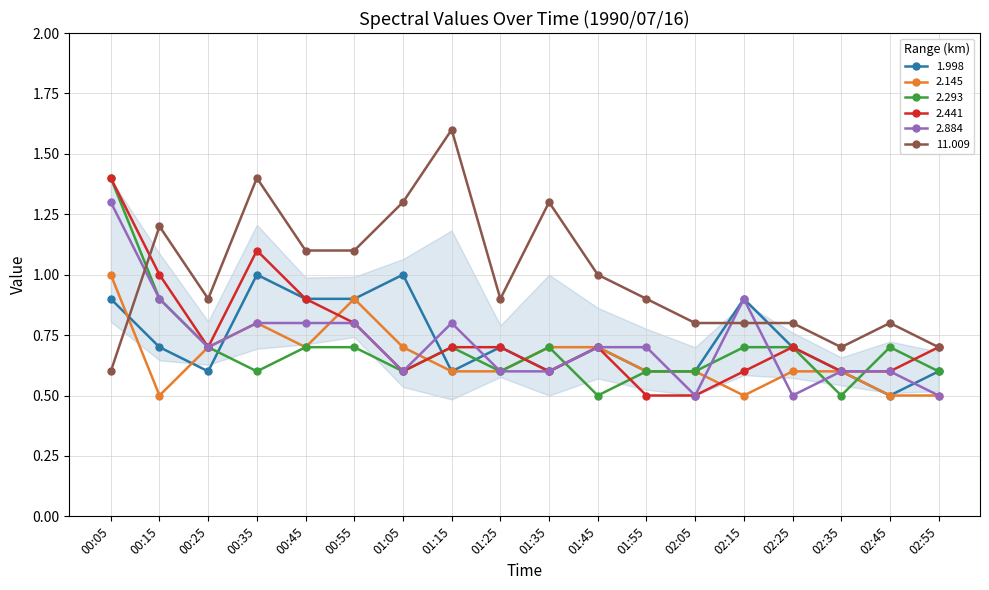

What is the highest value of the 2.293 series?

1.4